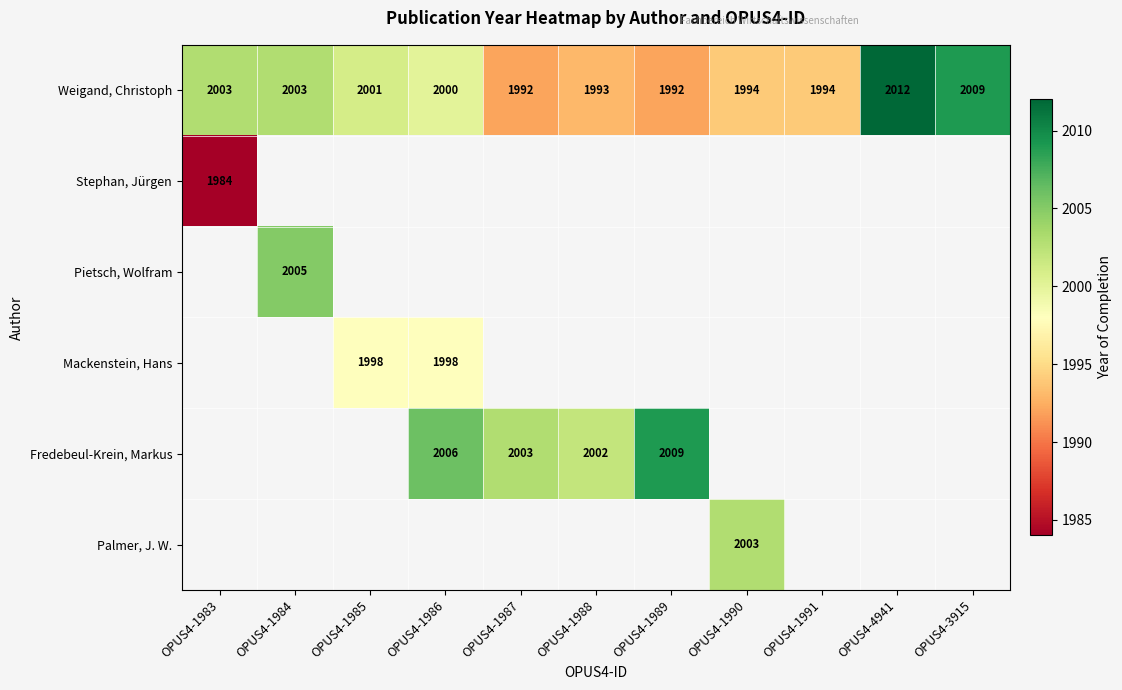

How many data points does each series have?

11